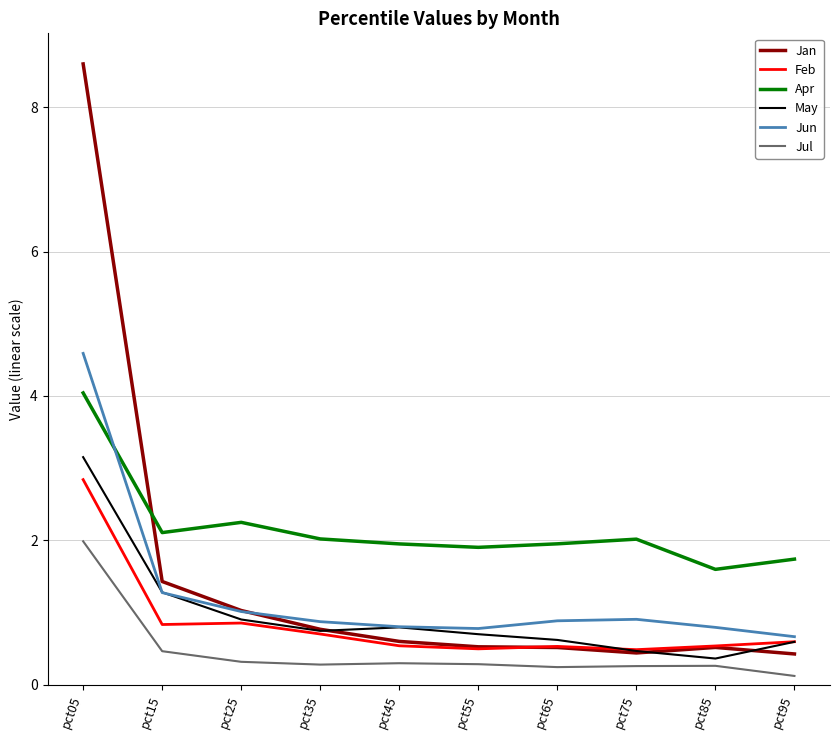

Is the value of Jun at pct95 greater than the value of Apr at pct15?

No